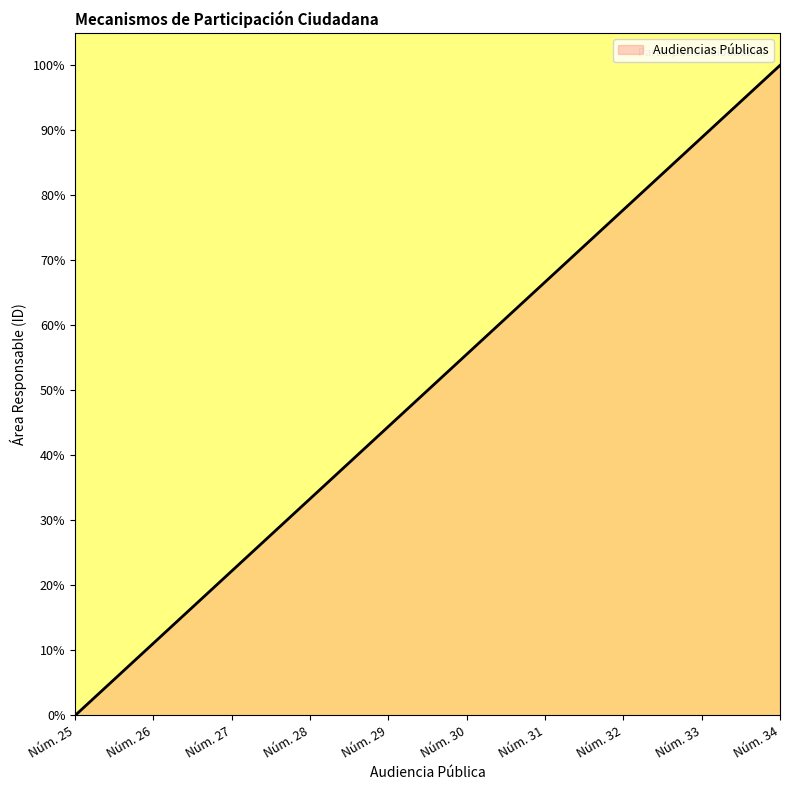

True or false: the data has more than 0 interior local peaks.

False